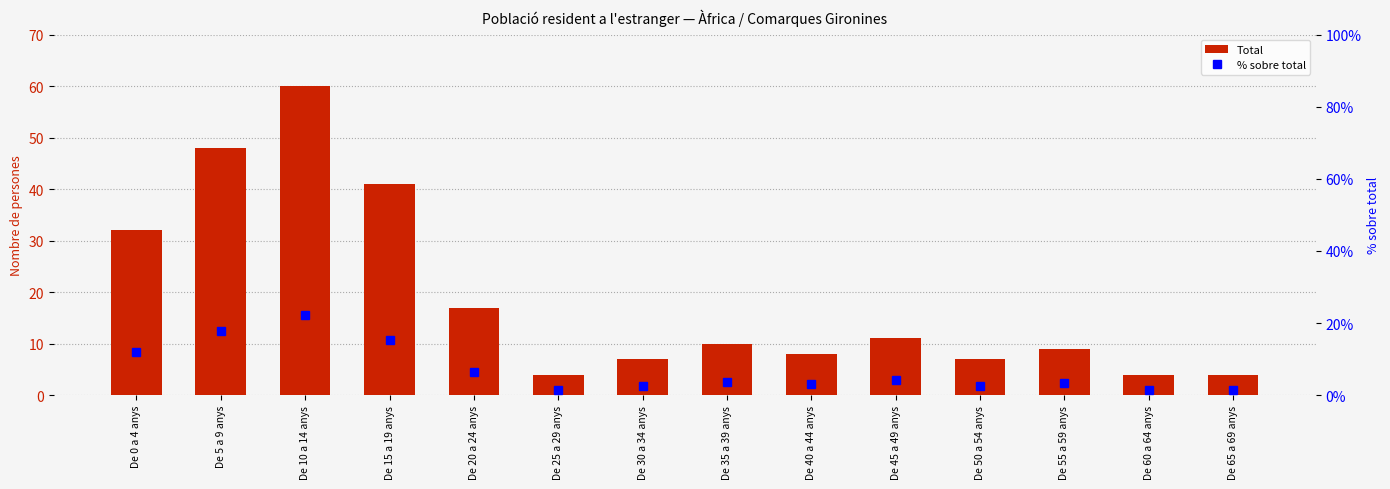

Reading left to right, what are all the values shown in this chart?

Total: De 0 a 4 anys=32.0	De 5 a 9 anys=48.0	De 10 a 14 anys=60.0	De 15 a 19 anys=41.0	De 20 a 24 anys=17.0	De 25 a 29 anys=4.0	De 30 a 34 anys=7.0	De 35 a 39 anys=10.0	De 40 a 44 anys=8.0	De 45 a 49 anys=11.0	De 50 a 54 anys=7.0	De 55 a 59 anys=9.0	De 60 a 64 anys=4.0	De 65 a 69 anys=4.0
% sobre total: De 0 a 4 anys=11.9	De 5 a 9 anys=17.8	De 10 a 14 anys=22.2	De 15 a 19 anys=15.2	De 20 a 24 anys=6.3	De 25 a 29 anys=1.5	De 30 a 34 anys=2.6	De 35 a 39 anys=3.7	De 40 a 44 anys=3.0	De 45 a 49 anys=4.1	De 50 a 54 anys=2.6	De 55 a 59 anys=3.3	De 60 a 64 anys=1.5	De 65 a 69 anys=1.5